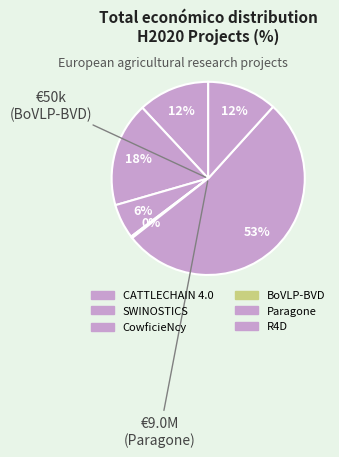

To the nearest percent, what is the difference between the largest and smallest slice percentages?

52%